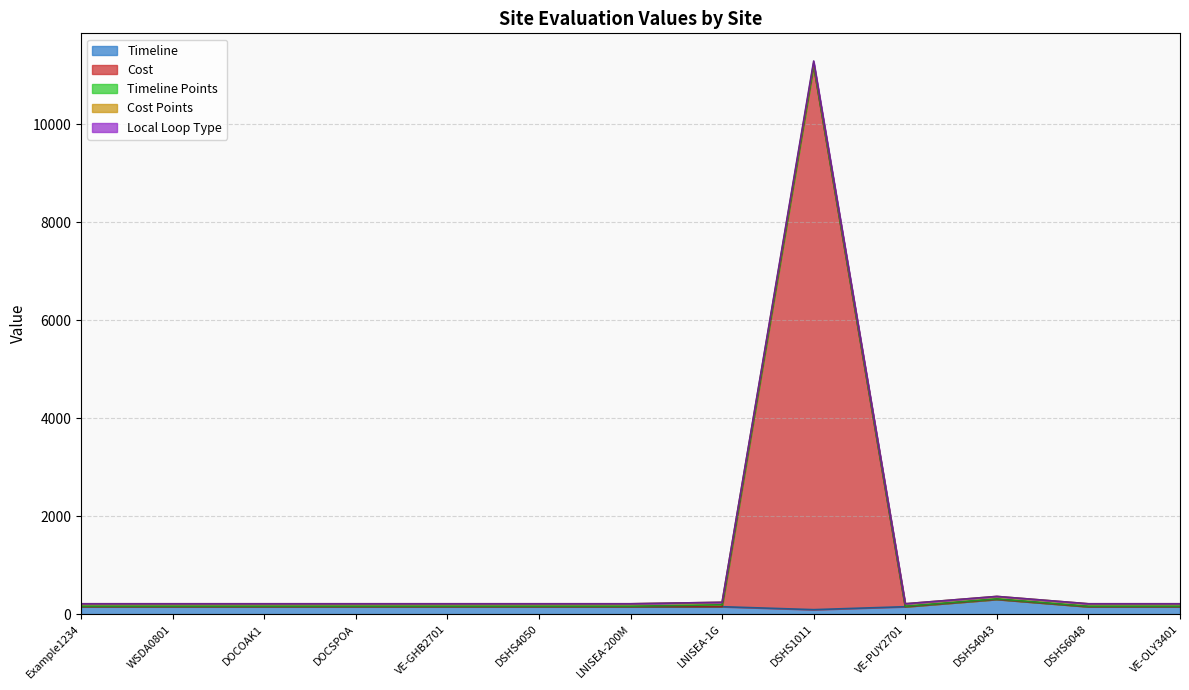

At which category does Timeline reach its first local valley?

DSHS1011